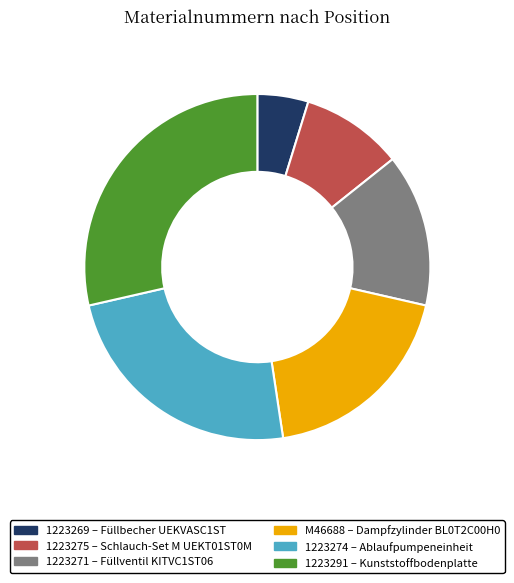

True or false: 1223291 accounts for 29% of the total.

True